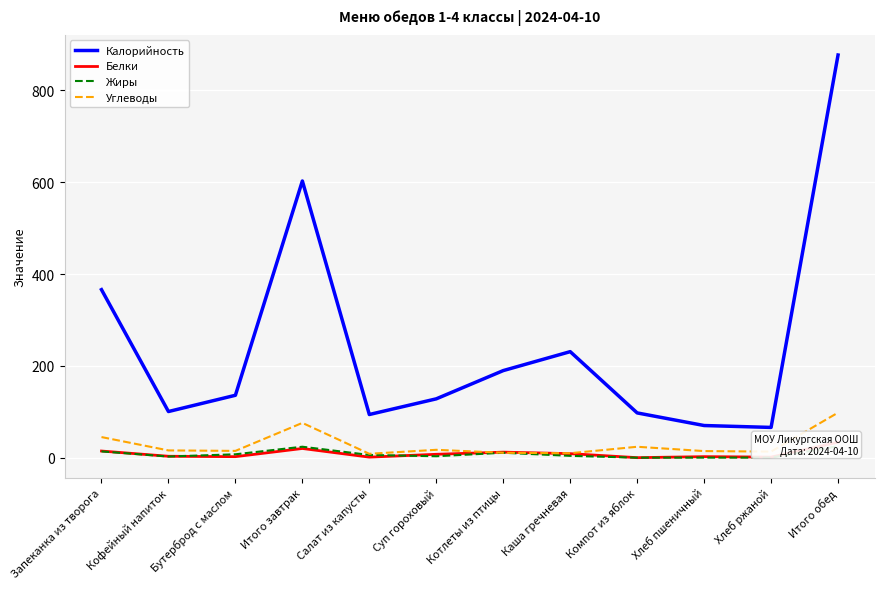

The value of Калорийность at Итого завтрак is 602.6. True or false?

True